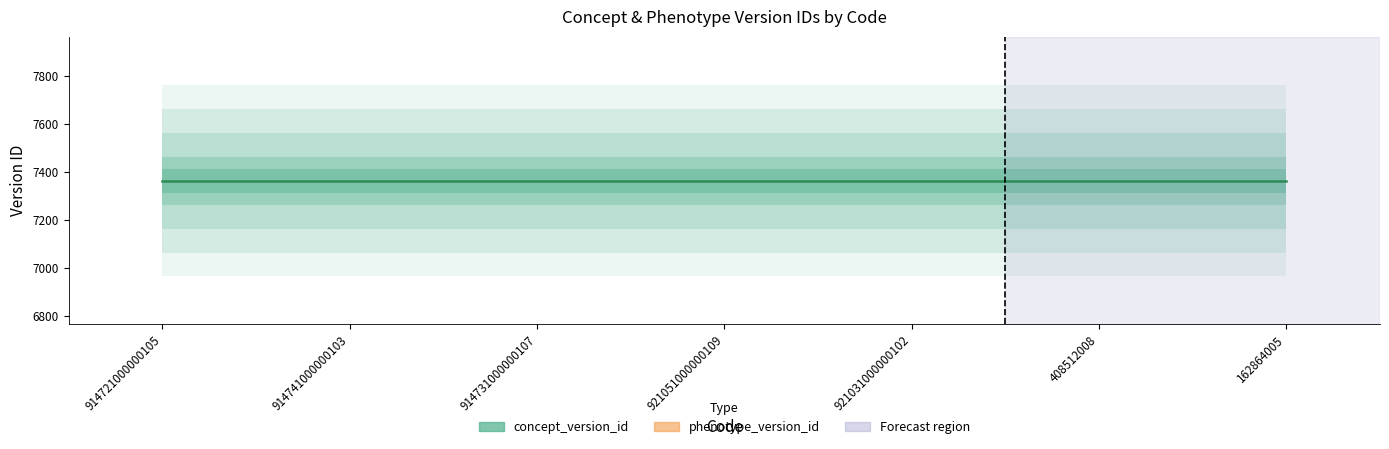

Reading left to right, what are all the values shown in this chart?

concept_version_id: 7365	7365	7365	7365	7365	7365	7365
phenotype_version_id: 2167	2167	2167	2167	2167	2167	2167